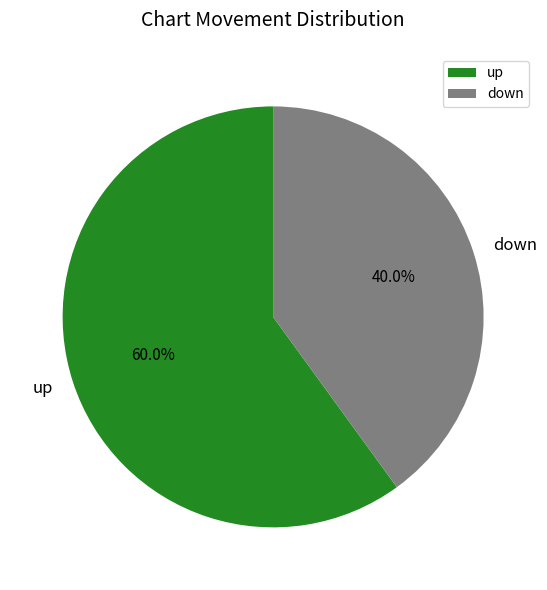

What is the total percentage of down and up?

100.0%